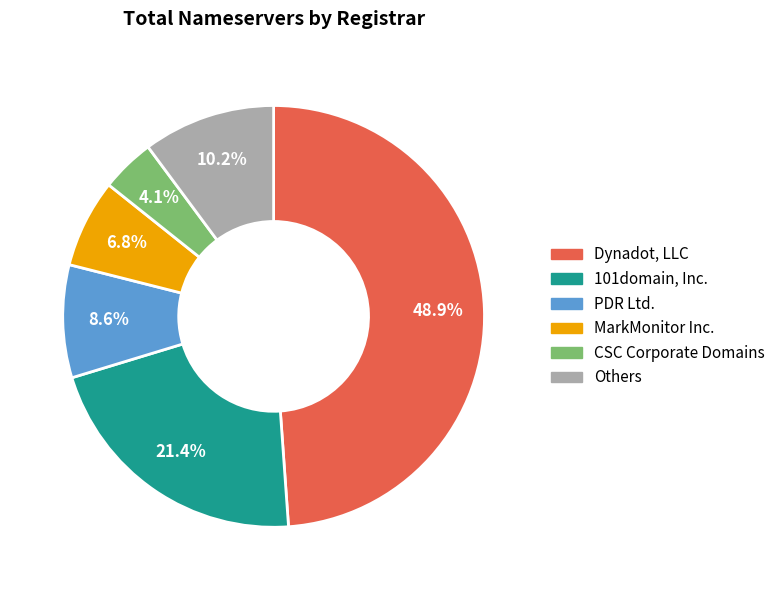

Is there any slice that represents more than half of the pie?

No